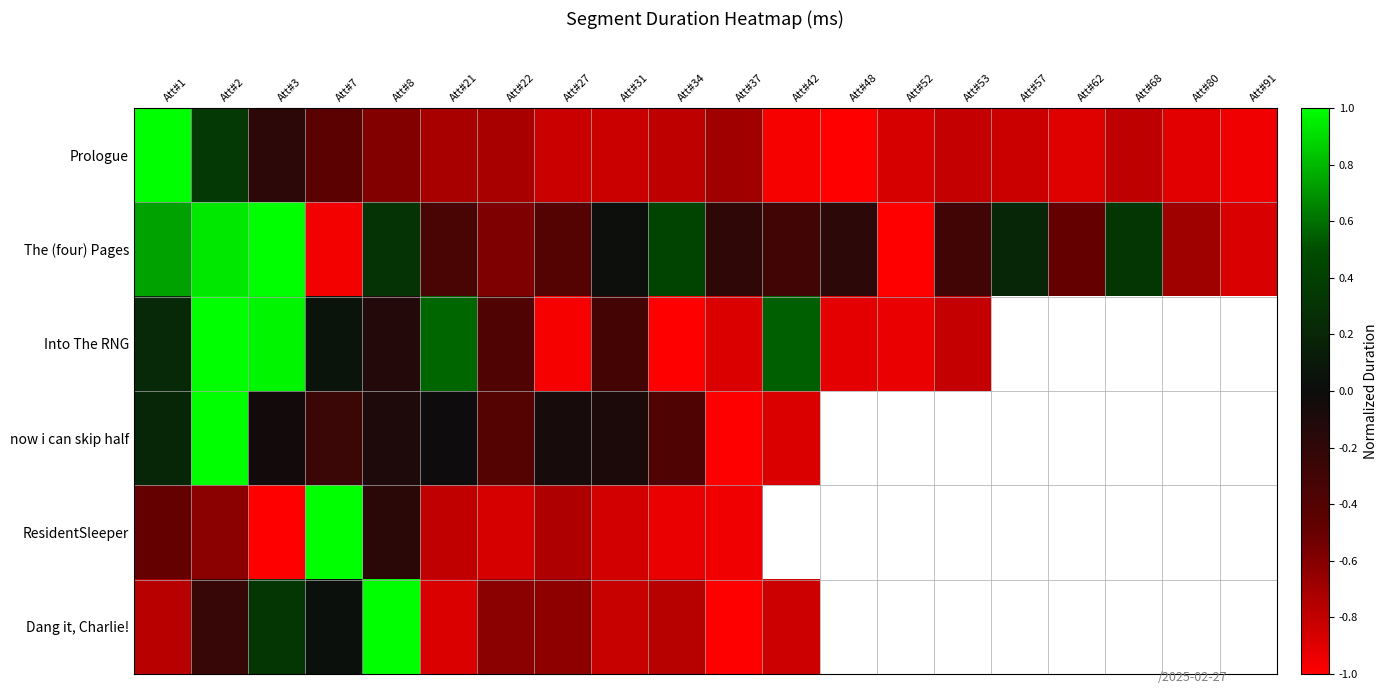

What is the difference between the Dang it, Charlie! values at Att#7 and Att#27?

0.7